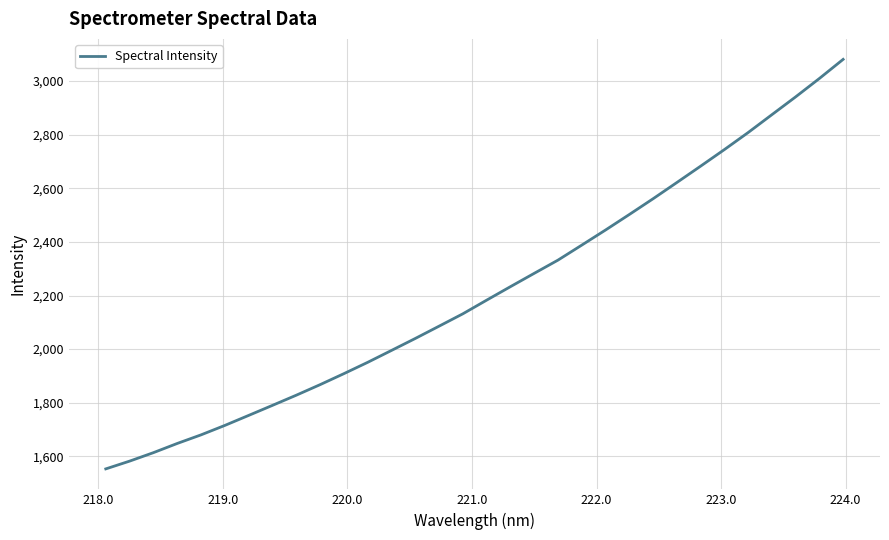

What is the minimum value shown in the chart?

1553.4